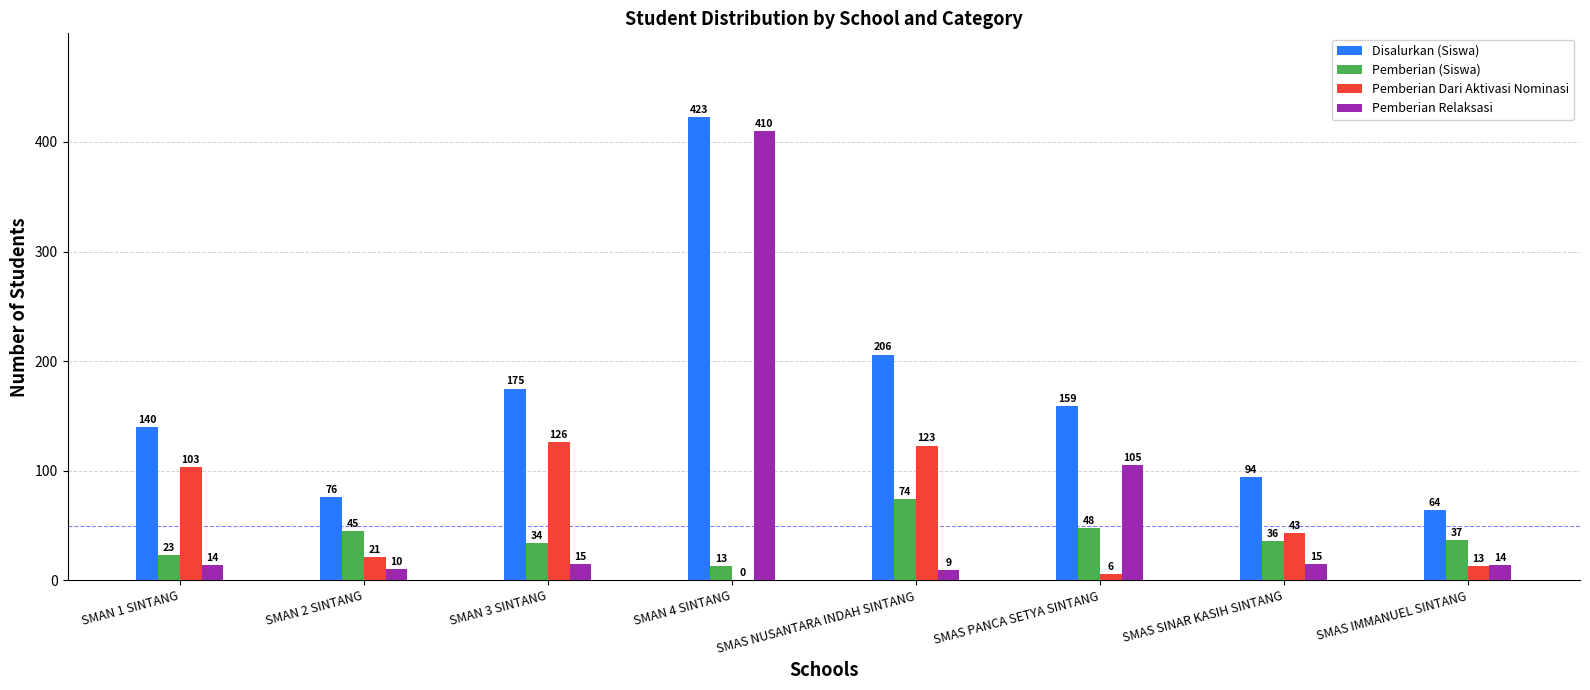

Between SMAN 4 SINTANG and SMAS IMMANUEL SINTANG, which series saw the biggest shift?

Pemberian Relaksasi